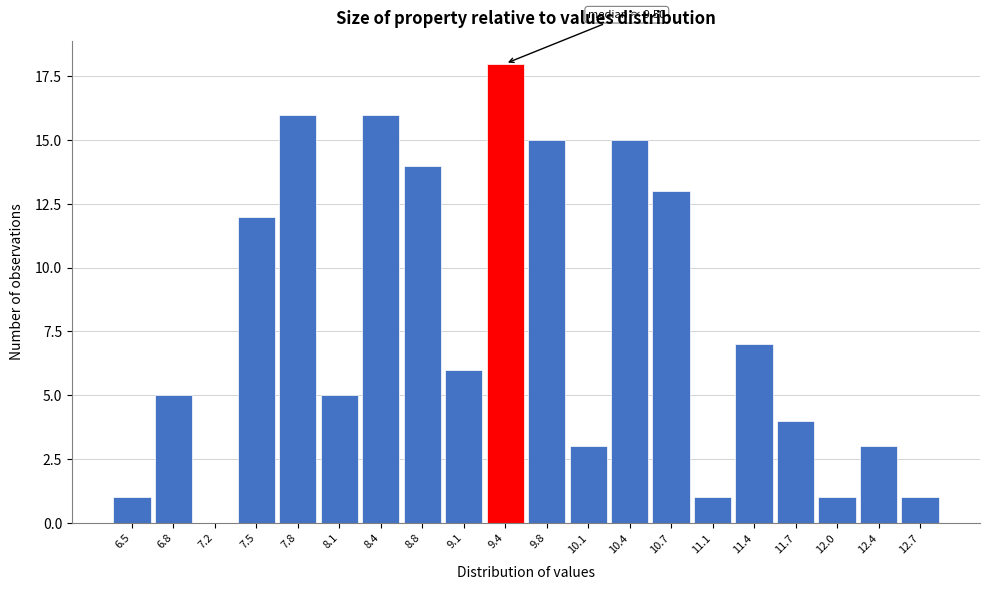

Reading left to right, extract all data points from this chart.

6.5=1	6.8=5	7.2=0	7.5=12	7.8=16	8.1=5	8.4=16	8.8=14	9.1=6	9.4=18	9.8=15	10.1=3	10.4=15	10.7=13	11.1=1	11.4=7	11.7=4	12.0=1	12.4=3	12.7=1